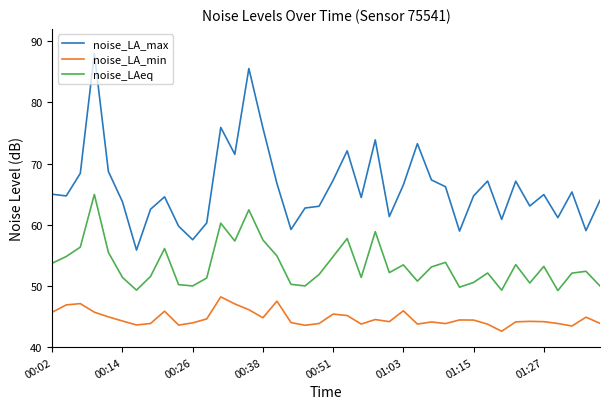

How many lines are shown in the chart?

3